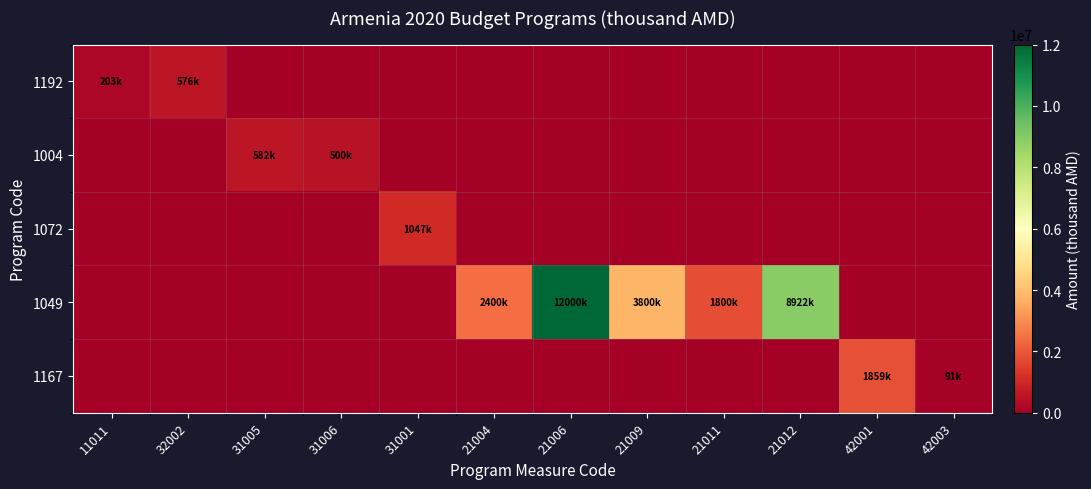

Between 21006 and 21011, which series saw the biggest shift?

1049